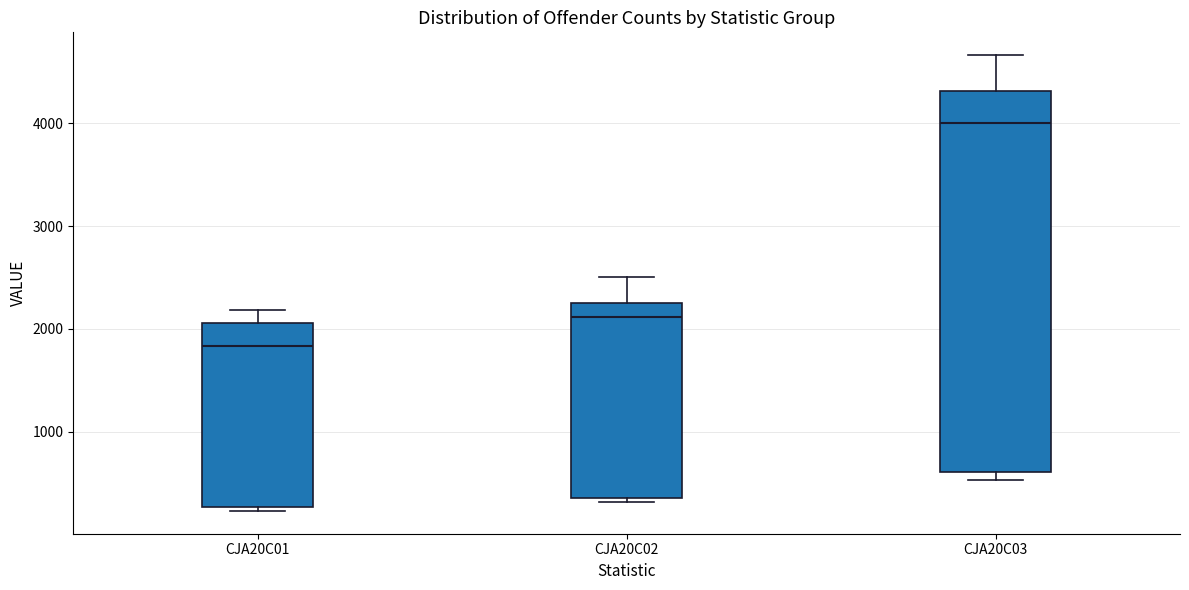

Reading left to right, read every box against the y-axis: the position of its median line, the range the box covers, and the ends of its whiskers. The values are not printed on the chart, so give them approximately, as read against the axis.

CJA20C01: median 1800, box 300 to 2100, whiskers 200 to 2200
CJA20C02: median 2100, box 400 to 2200, whiskers 300 to 2500
CJA20C03: median 4000, box 600 to 4300, whiskers 500 to 4700